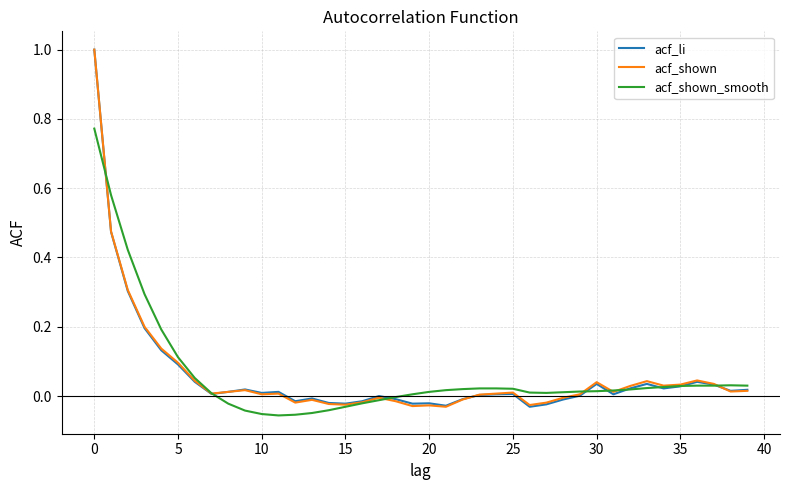

What is the greatest value displayed?

1.0